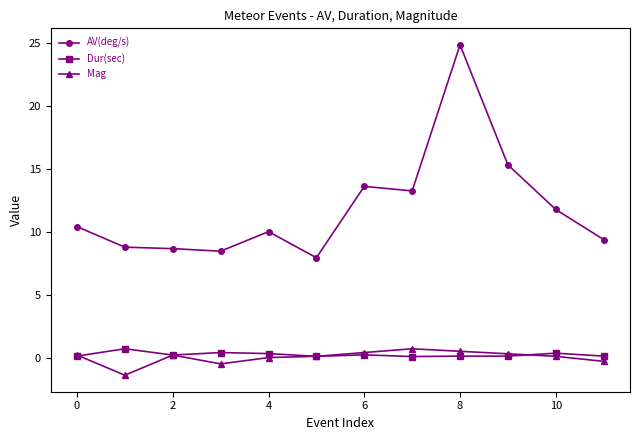

What is the average value of the AV(deg/s) series?

11.9